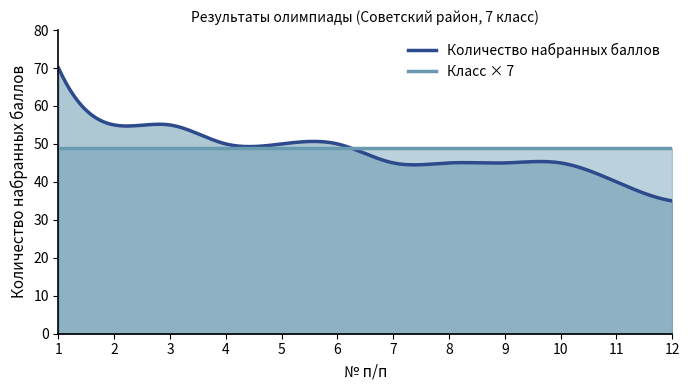

Which series has the largest range (max minus min)?

Количество набранных баллов